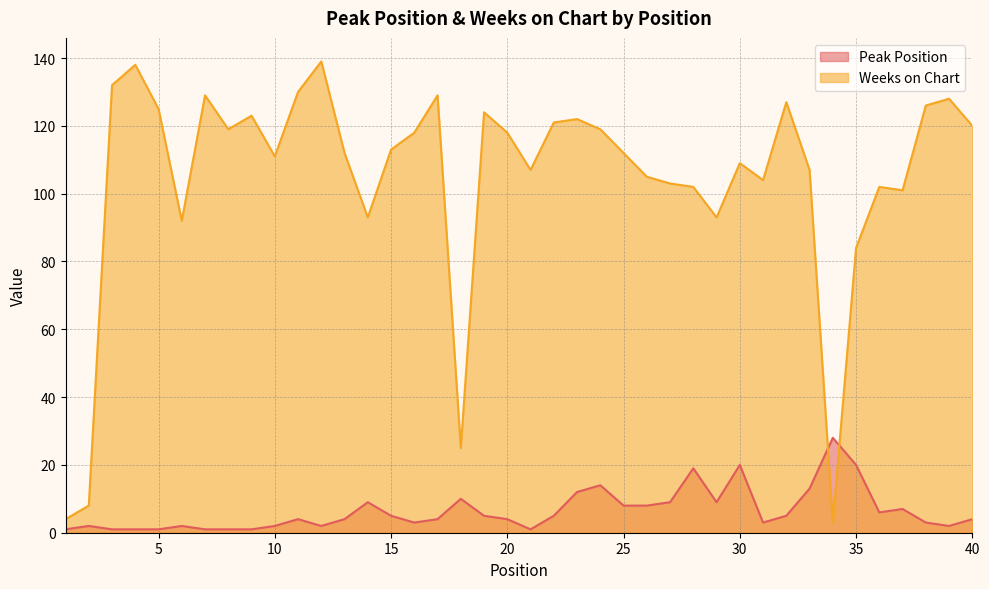

True or false: Peak Position has more than 0 points higher than both neighbors.

True